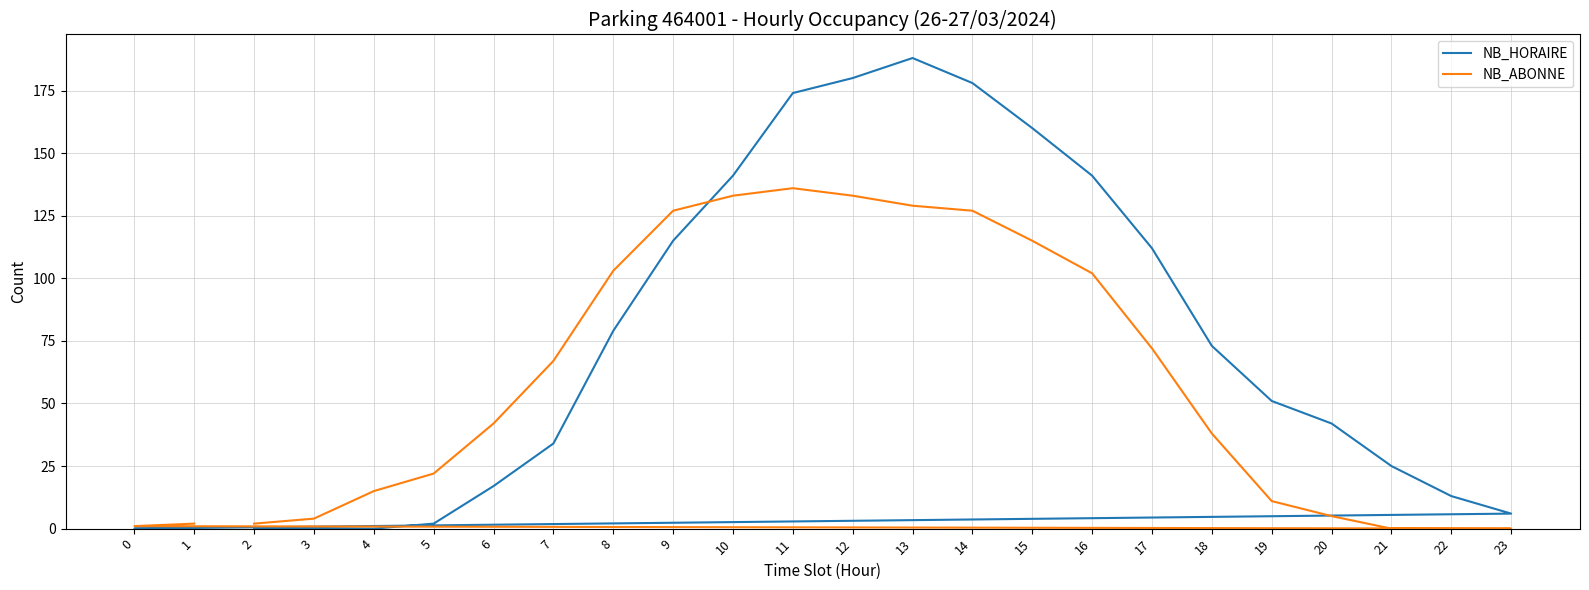

What is the approximate value of NB_ABONNE at 0?

1